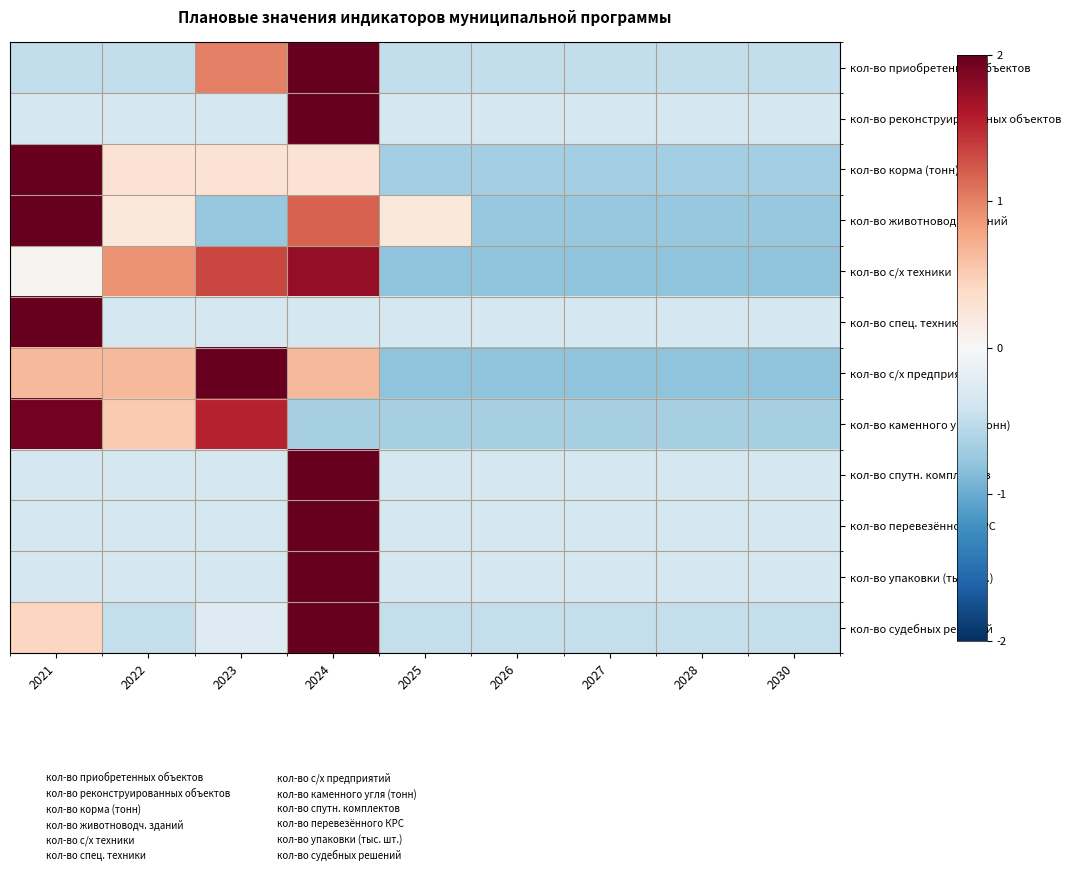

At which category is the sum across all series the highest?

2024